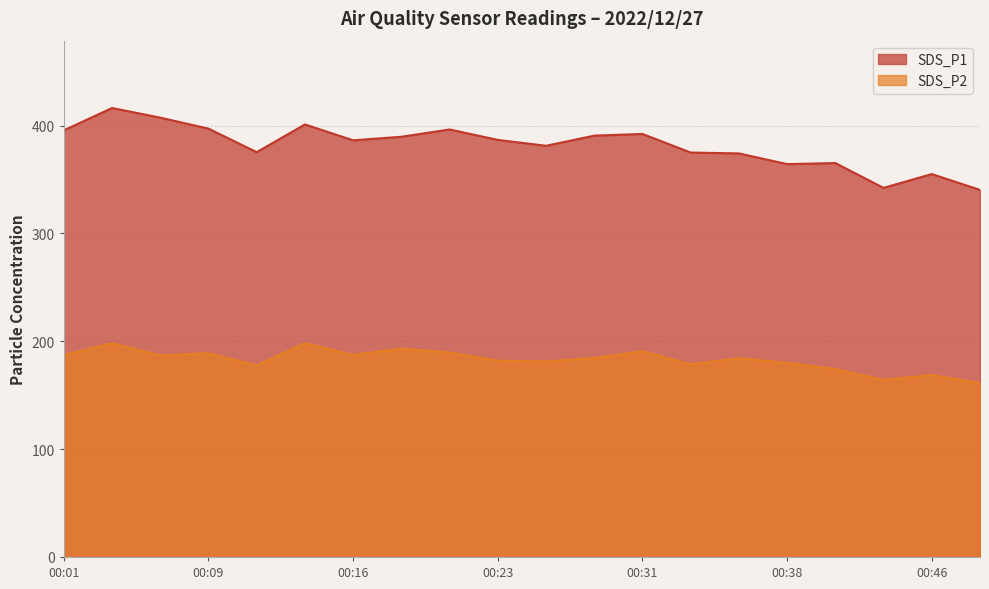

At which category is the sum across all series the highest?

00:04